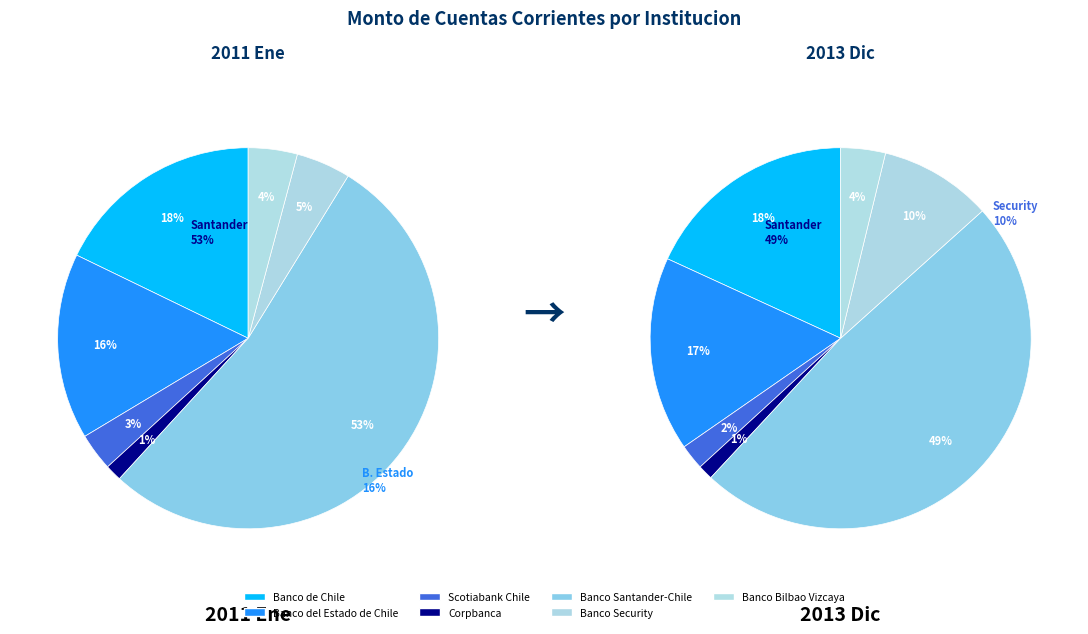

How many slices are in this pie chart?

7